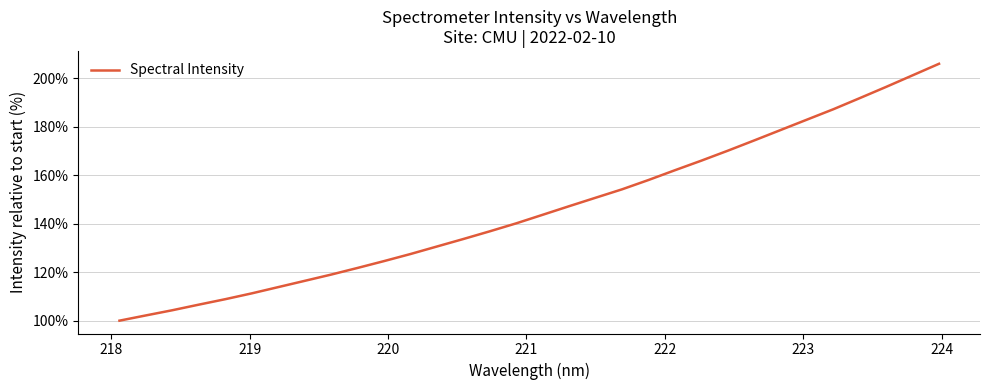

What is the maximum value shown in the chart?

206.0